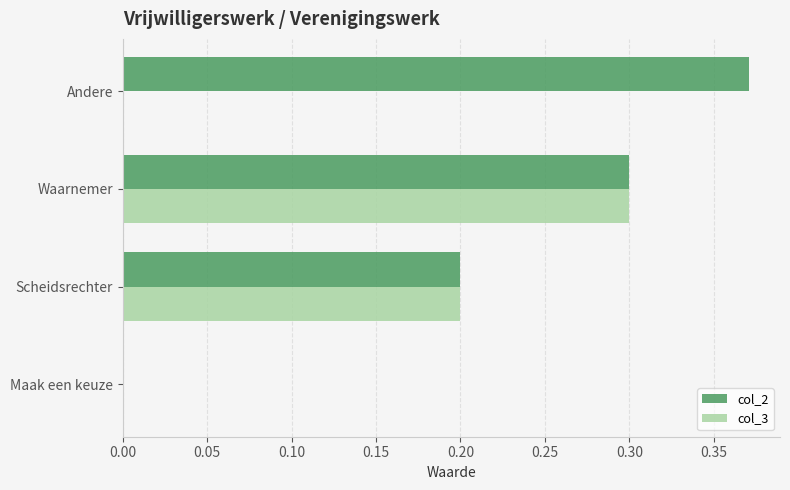

Which series has the widest spread of values?

col_2